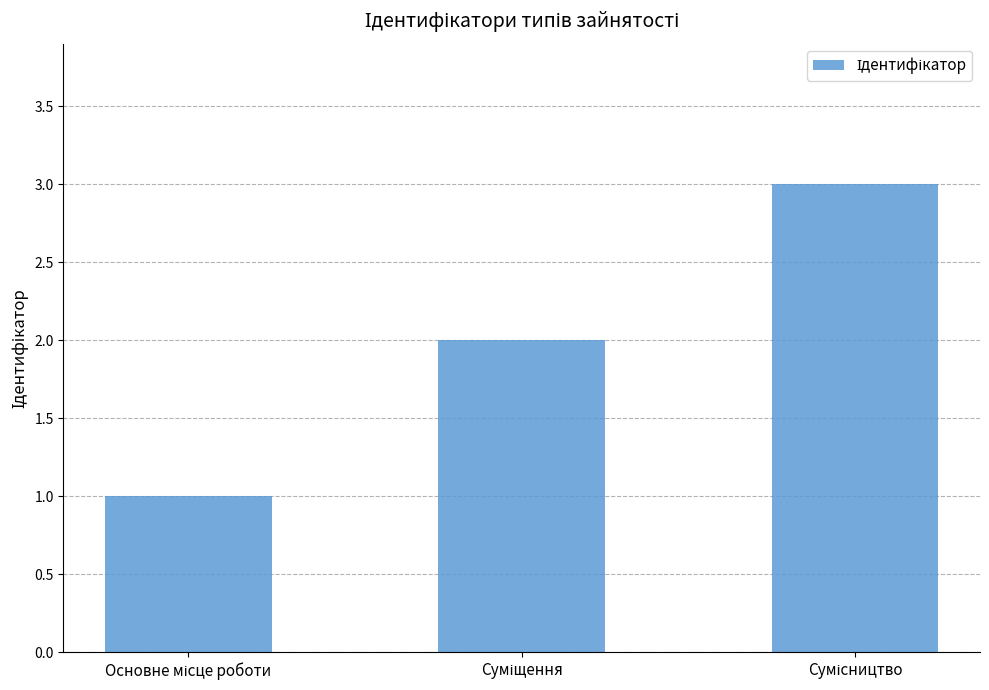

What is the sum of all values?

6